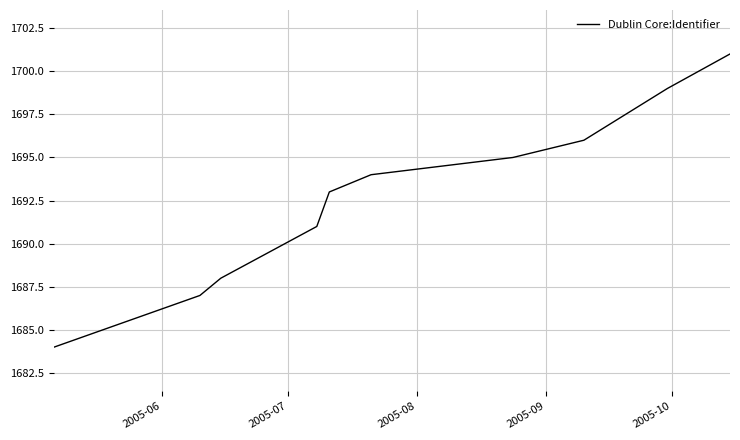

What is the greatest value displayed?

1701